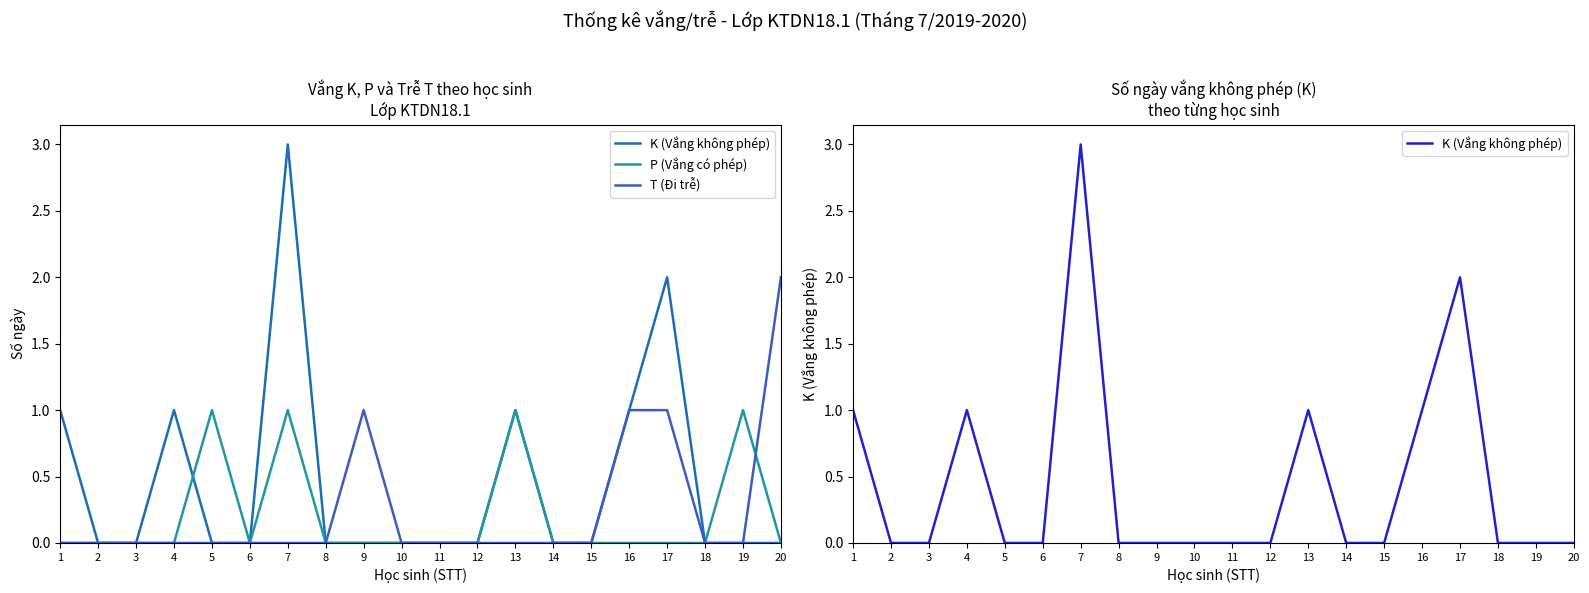

Reading left to right, transcribe all the data shown in this chart.

K (Vắng không phép): 1=1	2=0	3=0	4=1	5=0	6=0	7=3	8=0	9=0	10=0	11=0	12=0	13=1	14=0	15=0	16=1	17=2	18=0	19=0	20=0
P (Vắng có phép): 1=0	2=0	3=0	4=0	5=1	6=0	7=1	8=0	9=0	10=0	11=0	12=0	13=1	14=0	15=0	16=0	17=0	18=0	19=1	20=0
T (Đi trễ): 1=0	2=0	3=0	4=0	5=0	6=0	7=0	8=0	9=1	10=0	11=0	12=0	13=0	14=0	15=0	16=1	17=1	18=0	19=0	20=2